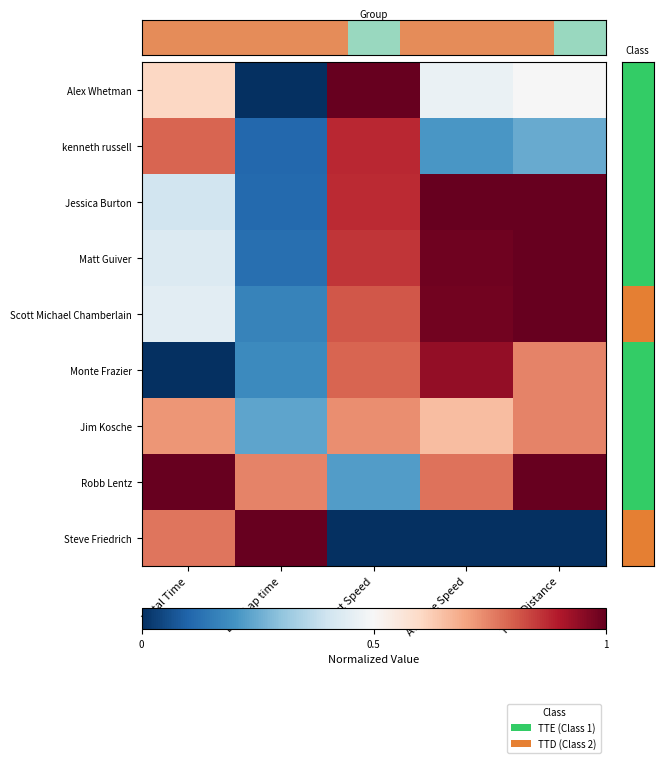

Which series has the largest total across all categories?

Robb Lentz